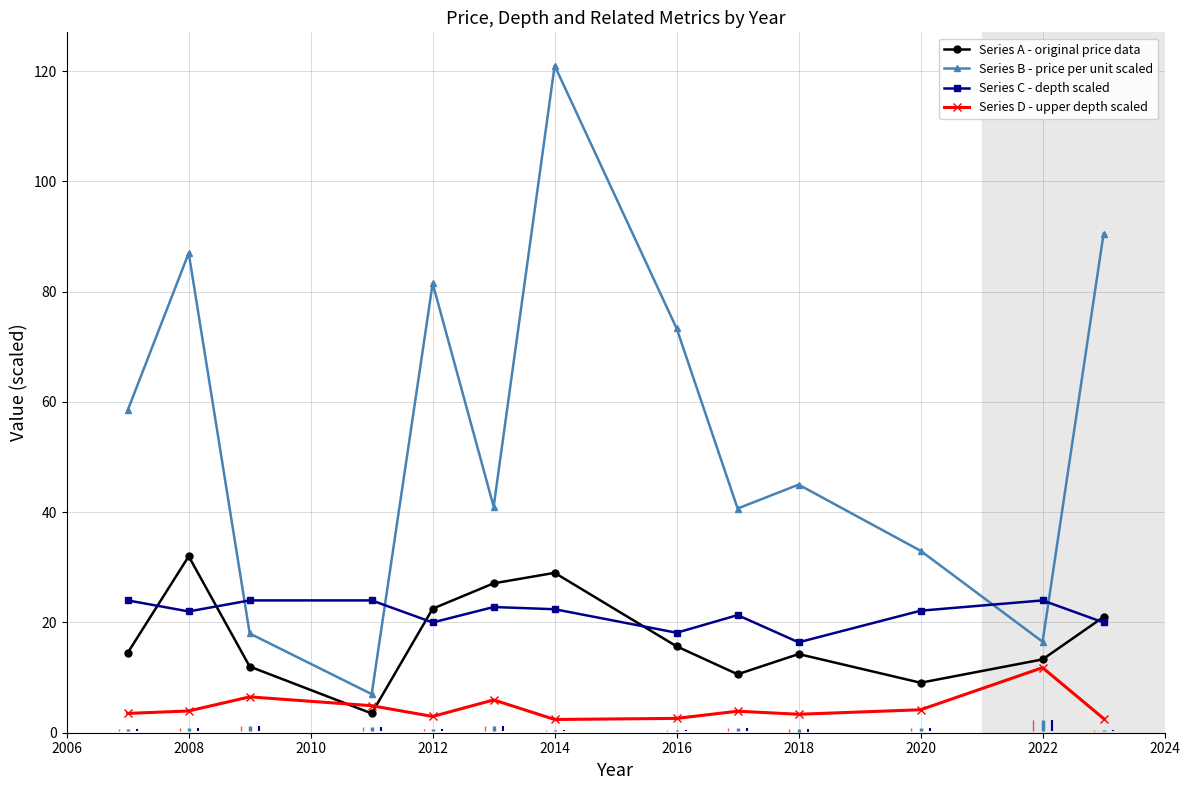

True or false: Series B - price per unit scaled and Series A - original price data intersect in this chart.

False